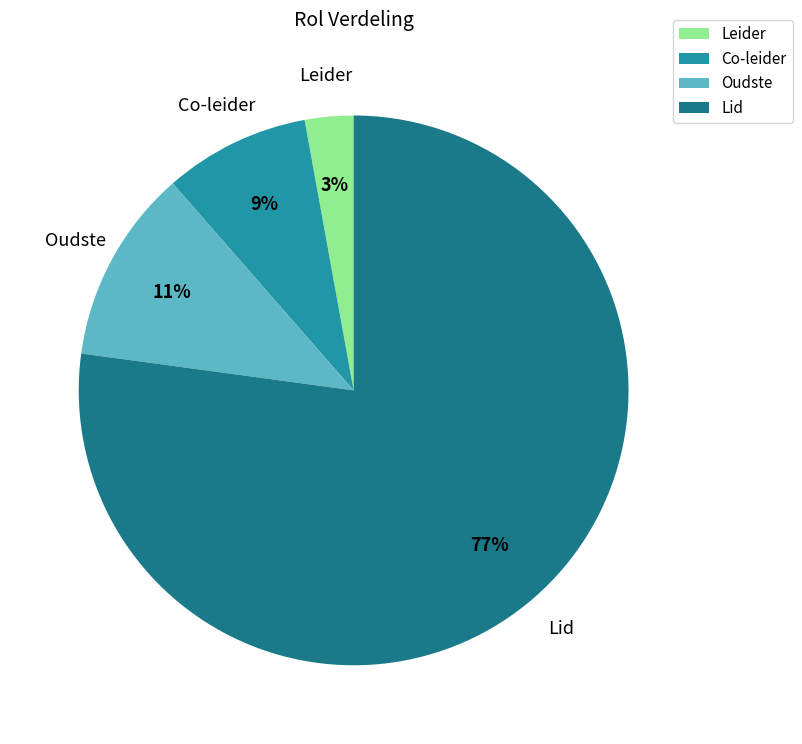

How many segments does this pie chart have?

4